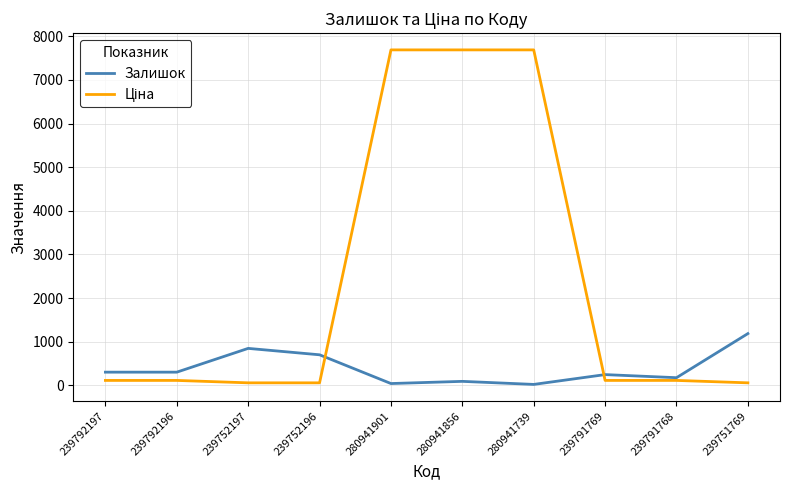

The value of Залишок at 239792197 is 300.0. True or false?

True